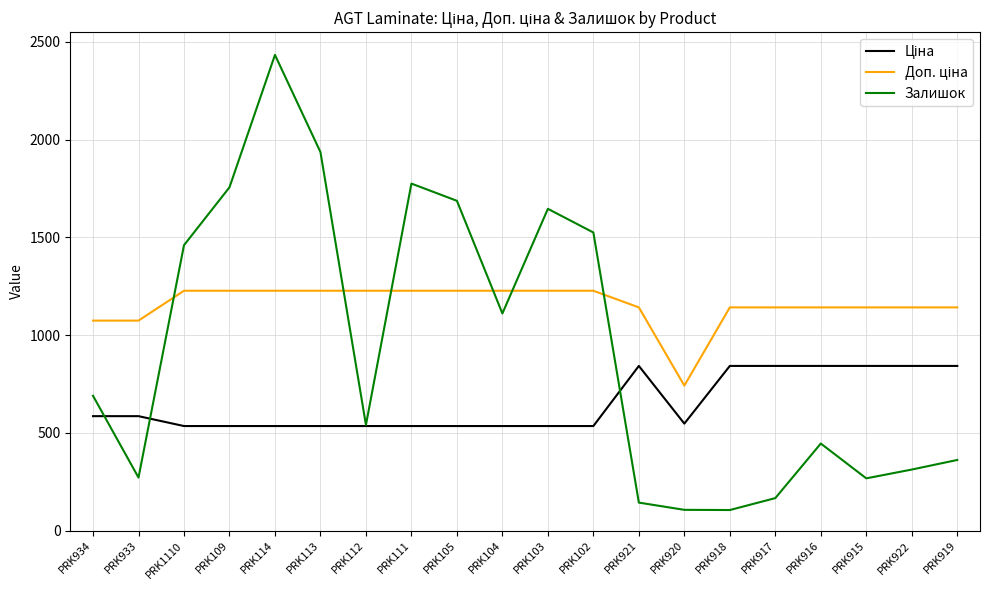

At which category is the sum across all series the highest?

PRK114